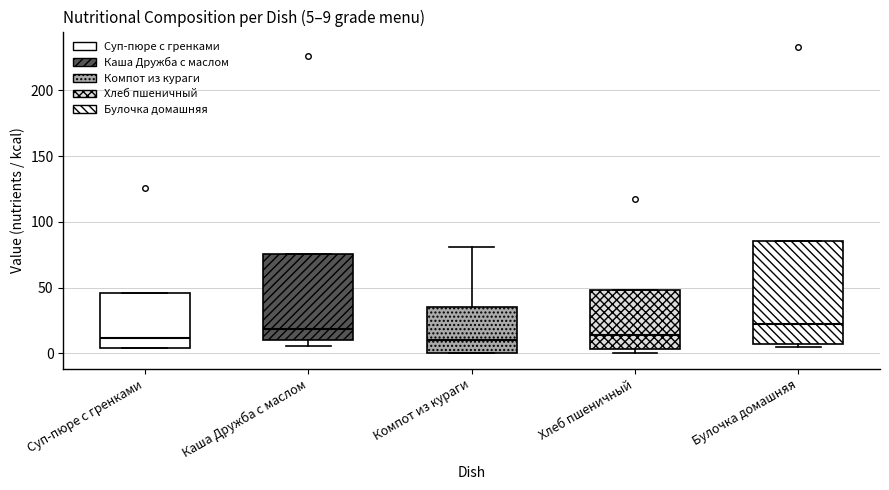

Comparing the boxes themselves (not the whiskers), which one is the tallest?

Булочка домашняя